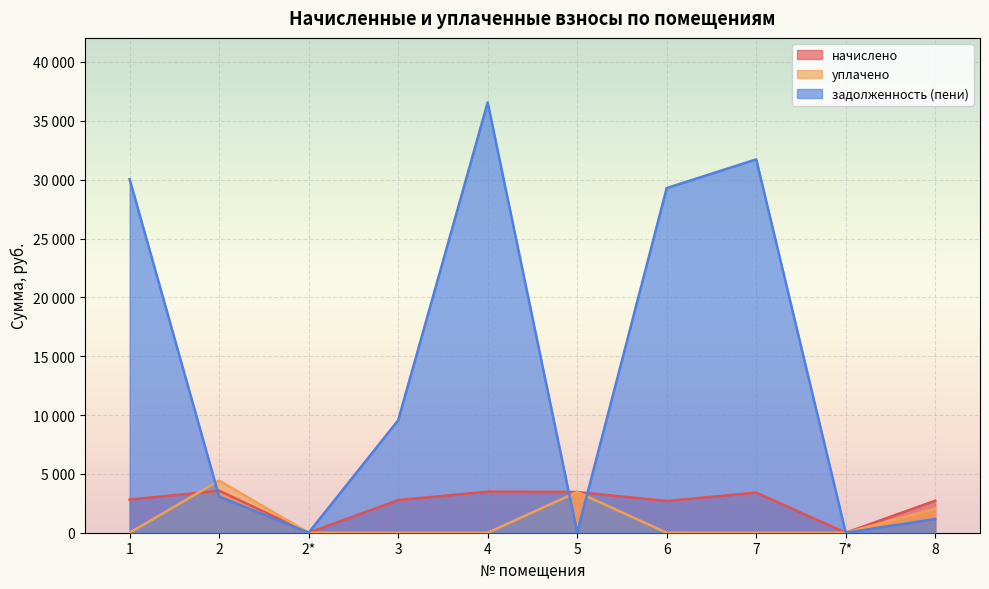

Which category has the highest value across all series?

4